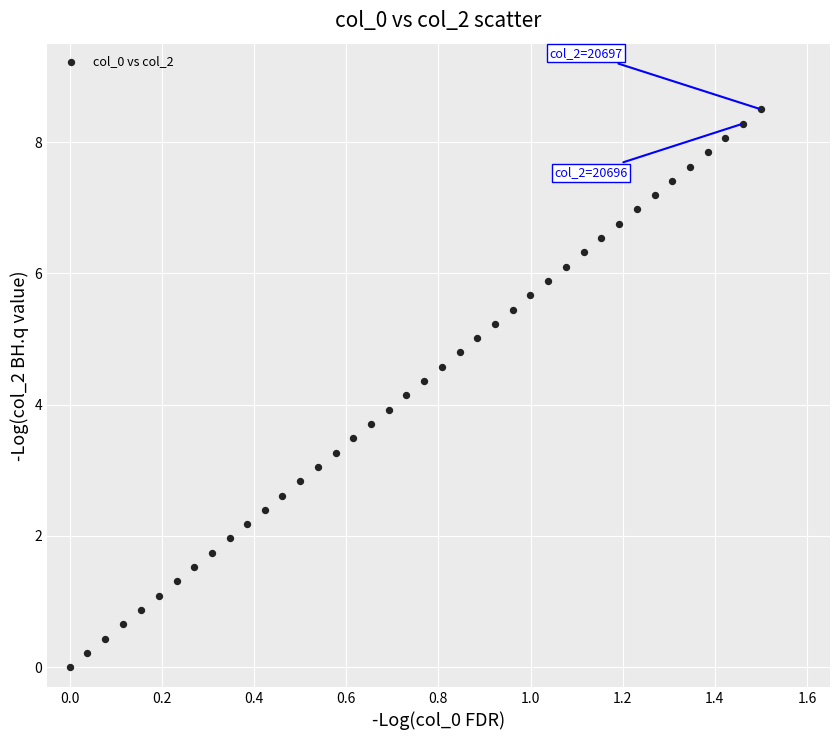

What is the range of Y values (max minus min)?

8.5